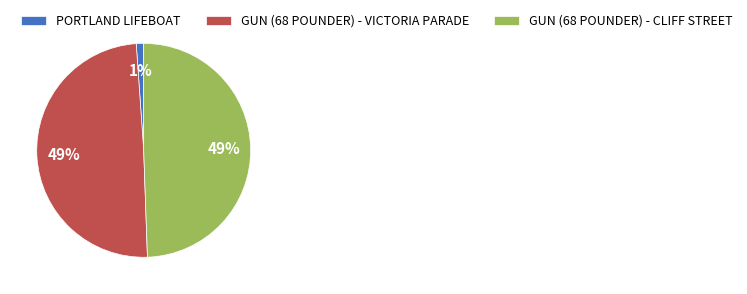

Do GUN (68 POUNDER) - CLIFF STREET and PORTLAND LIFEBOAT together represent more than half of the pie?

Yes